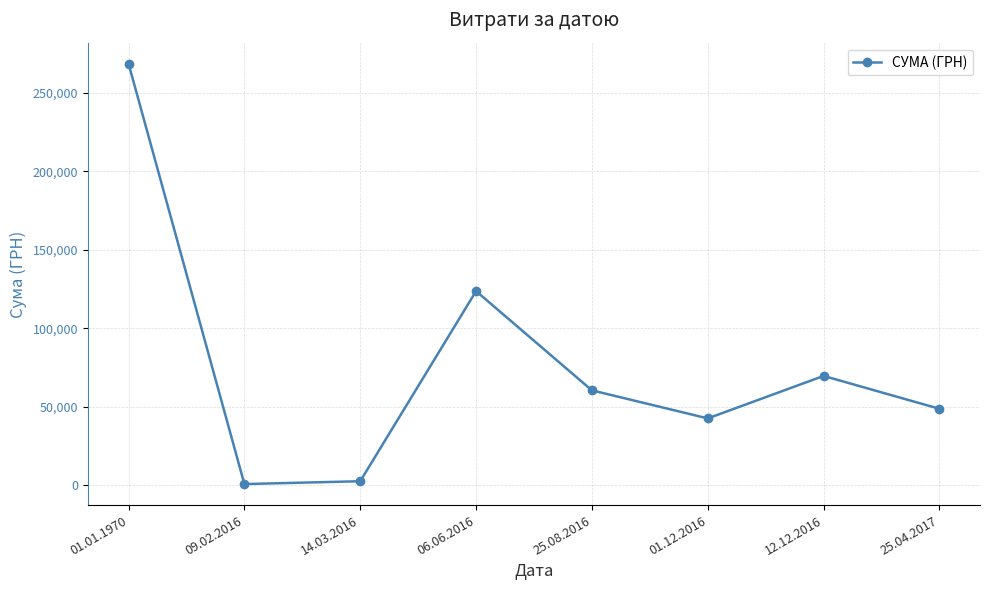

What is the average value?

77121.8